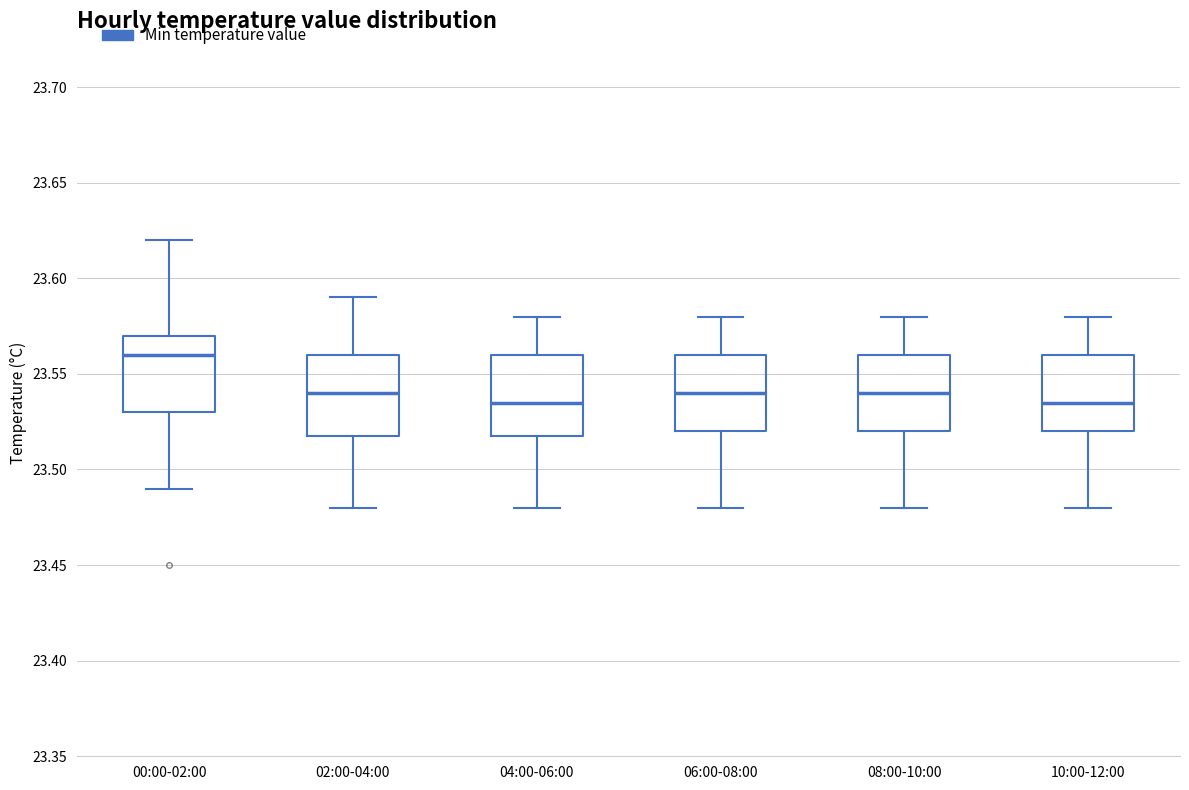

Reading left to right, transcribe this box plot: for each box, give where its median line is, the range the box spans, and where its two whiskers end, as read against the y-axis. The values are not printed on the chart, so give them approximately, as read against the axis.

00:00-02:00: median 23.560, box 23.530 to 23.570, whiskers 23.490 to 23.620
02:00-04:00: median 23.540, box 23.520 to 23.560, whiskers 23.480 to 23.590
04:00-06:00: median 23.535, box 23.520 to 23.560, whiskers 23.480 to 23.580
06:00-08:00: median 23.540, box 23.520 to 23.560, whiskers 23.480 to 23.580
08:00-10:00: median 23.540, box 23.520 to 23.560, whiskers 23.480 to 23.580
10:00-12:00: median 23.535, box 23.520 to 23.560, whiskers 23.480 to 23.580